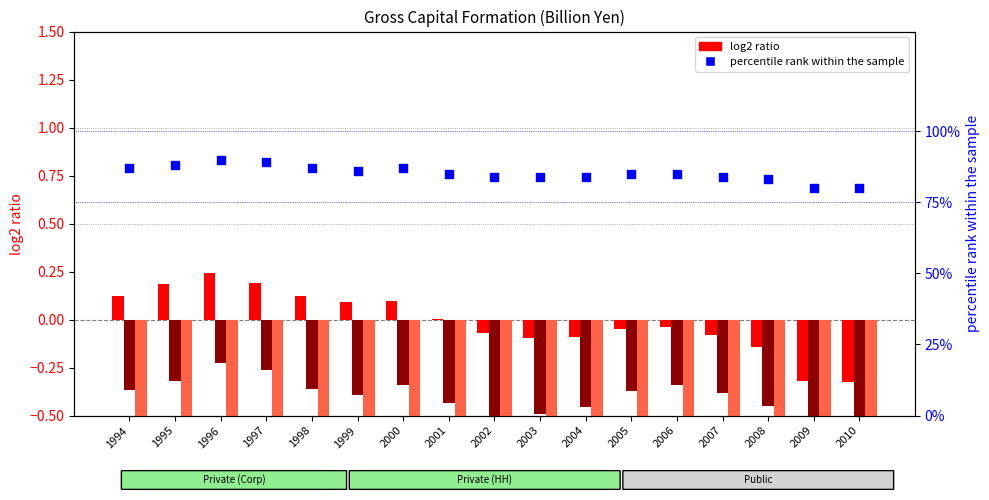

Is the value of Private sectors at 2005 greater than the value of percentile rank within the sample at 2010?

No